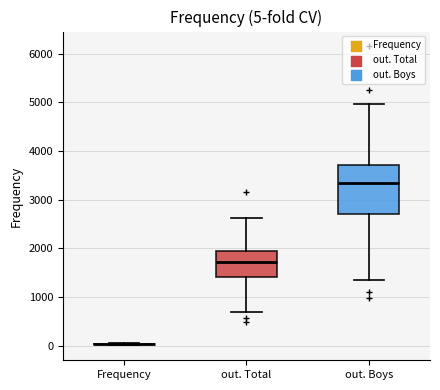

Which box is the tallest, from its lower edge to its upper edge?

out. Boys